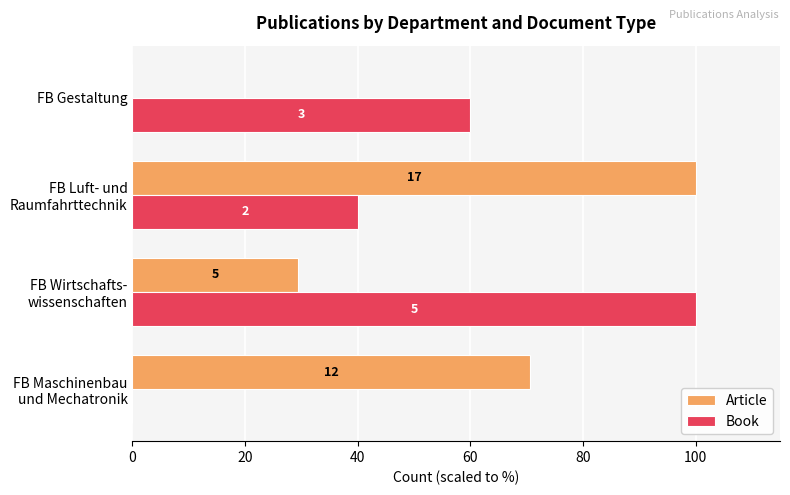

What are all the series names shown in the legend?

Article, Book